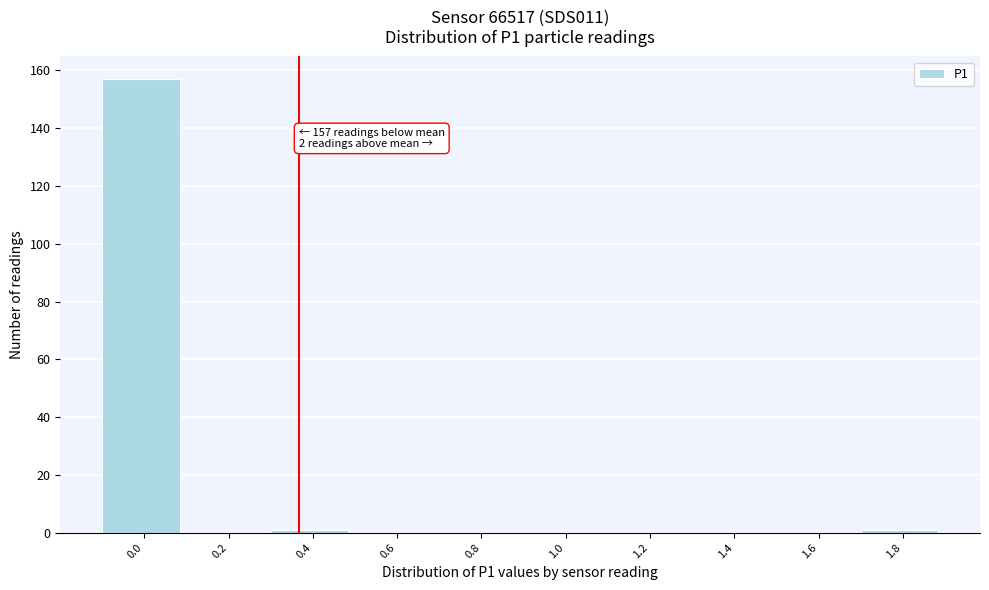

Reading left to right, what are all the values shown in this chart?

0.0=157	0.2=0	0.4=1	0.6=0	0.8=0	1.0=0	1.2=0	1.4=0	1.6=0	1.8=1